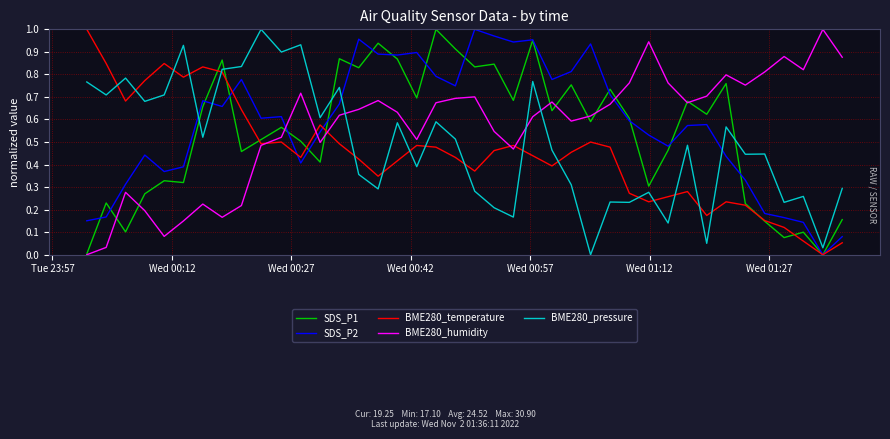

Which series ends up on top after the final intersection of BME280_humidity and SDS_P2?

BME280_humidity